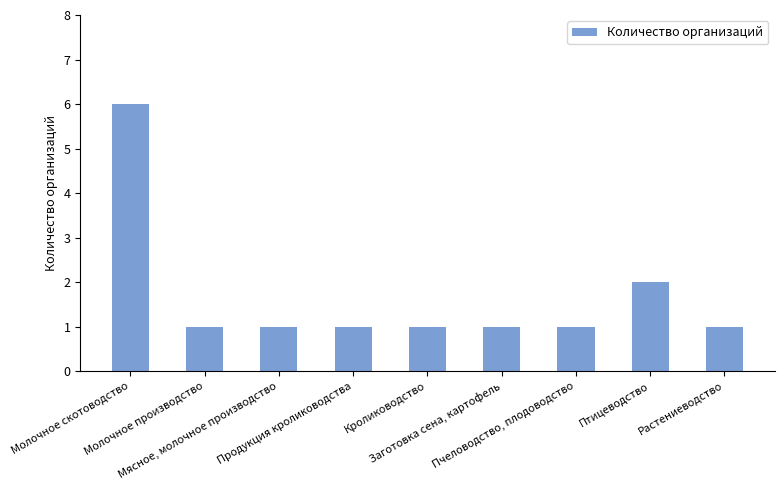

What is the label of the 6th bar from the right?

Продукция кролиководства